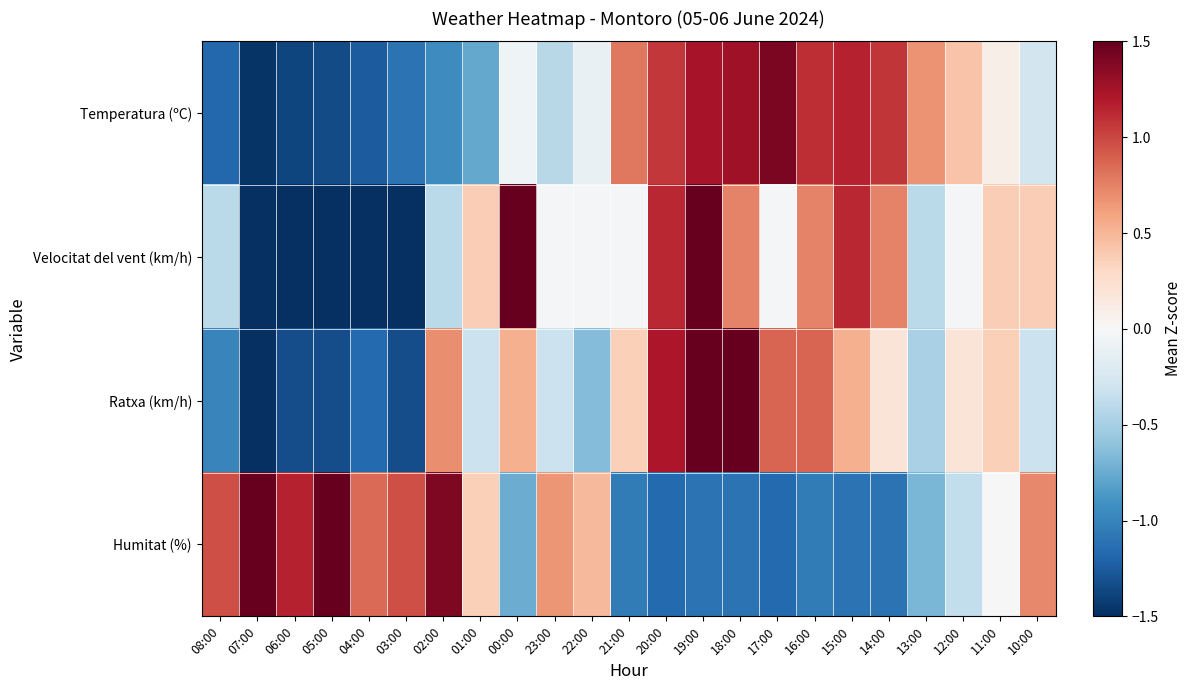

Rank the series by their average value, from lowest to highest.

Velocitat del vent (km/h), Ratxa (km/h), Humitat (%), Temperatura (ºC)